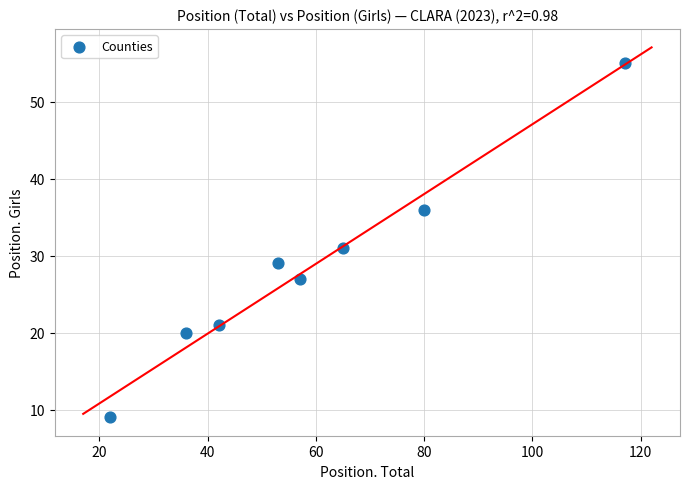

What Y value in the scatter plot is closest to 32?

31